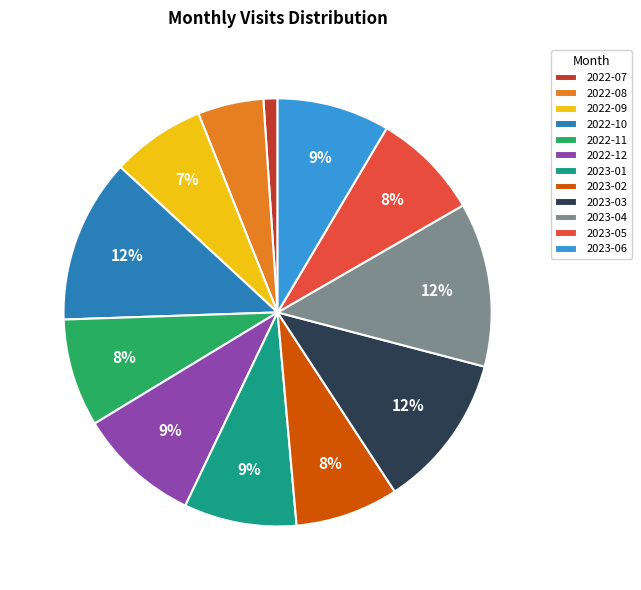

Combined, do 2023-03 and 2022-10 account for over 50%?

No